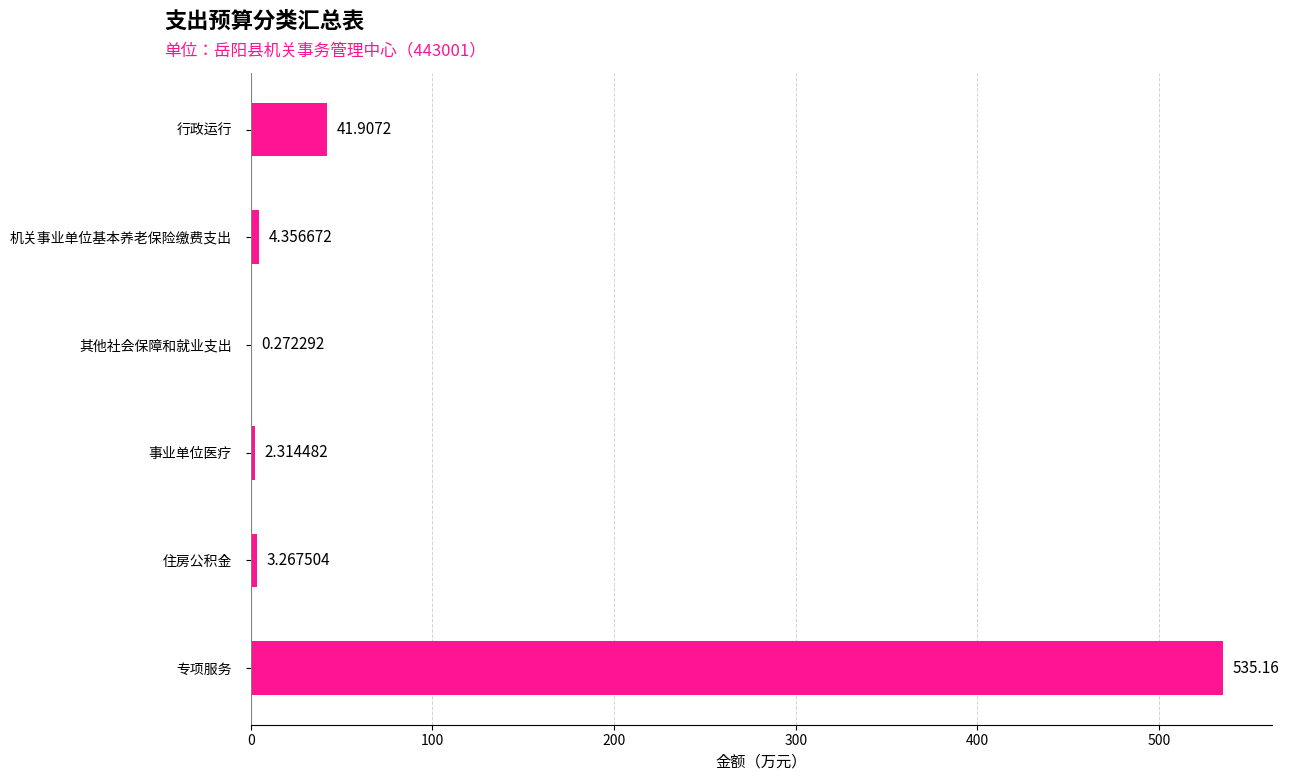

Which has a higher value, 事业单位医疗 or 专项服务?

专项服务